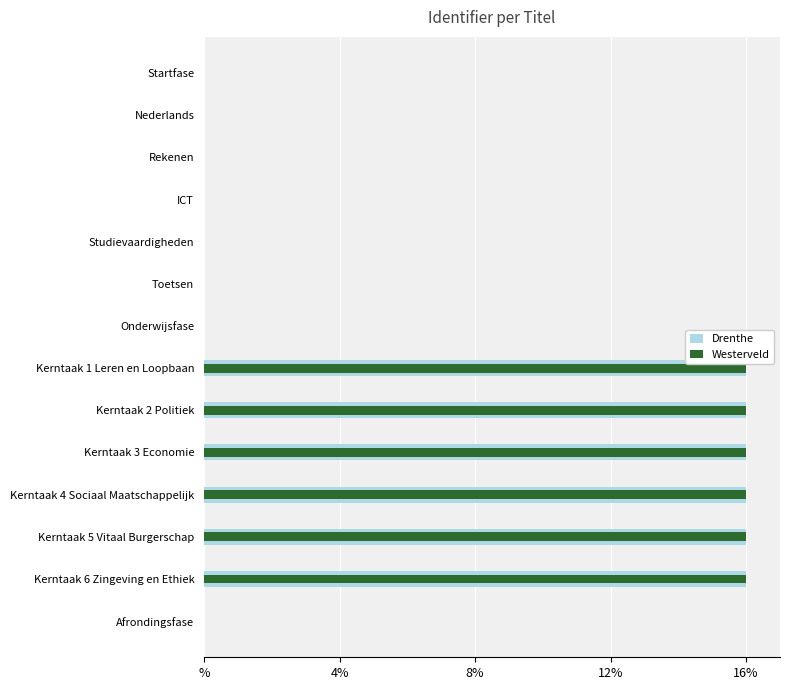

Which has a higher value, ICT or Kerntaak 5 Vitaal Burgerschap?

Kerntaak 5 Vitaal Burgerschap